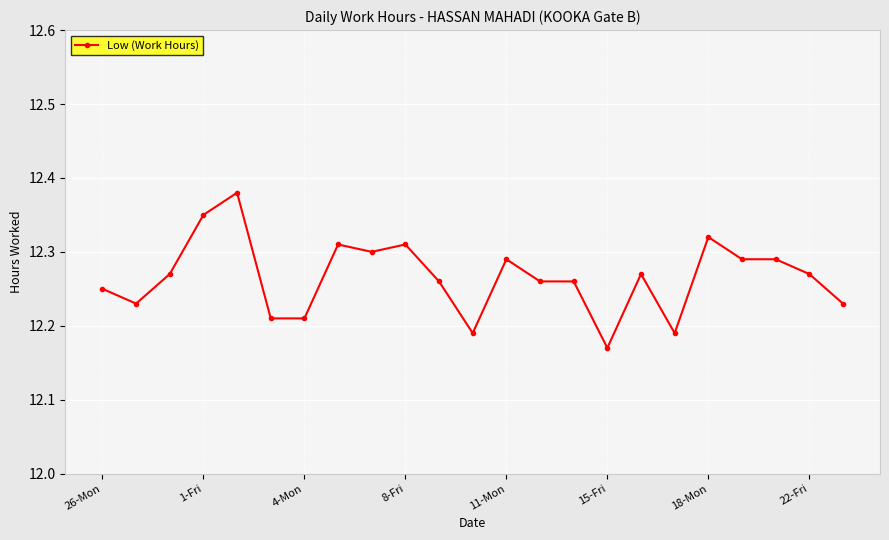

Count the values in the range 12 to 13.

23